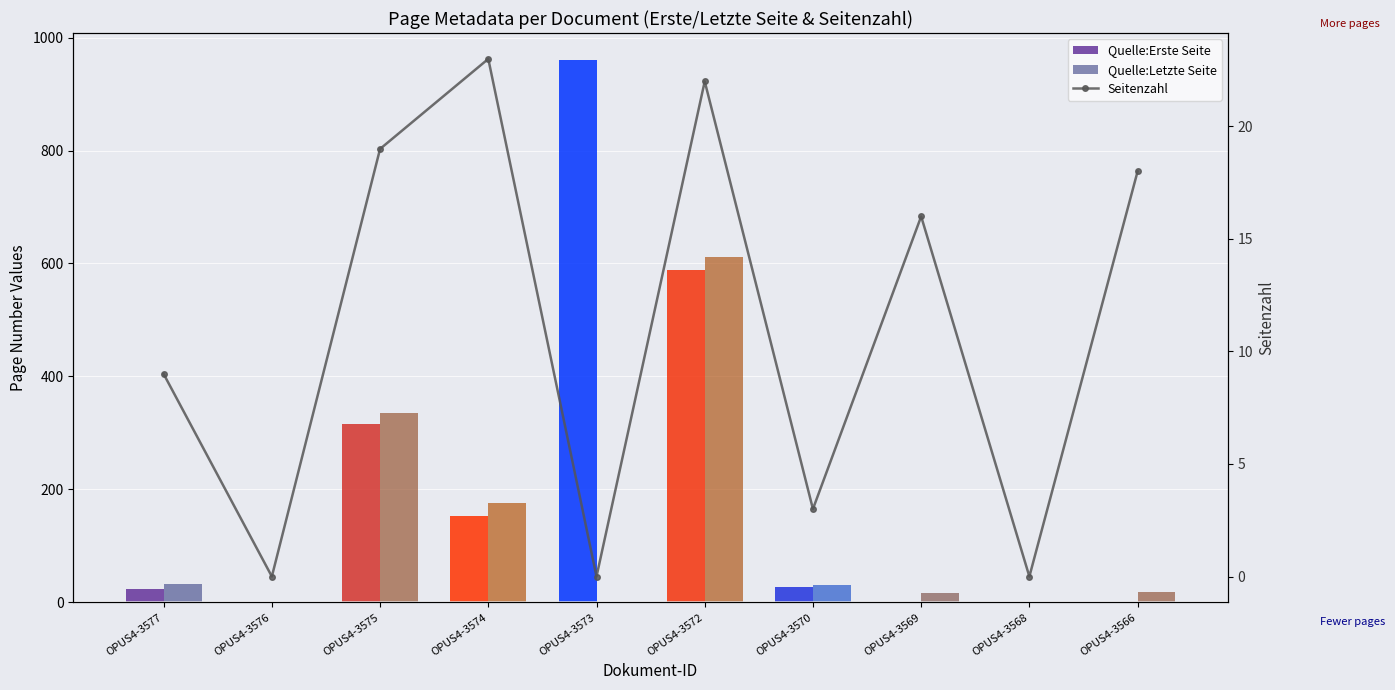

What is the sum of all Quelle:Letzte Seite values?

1220